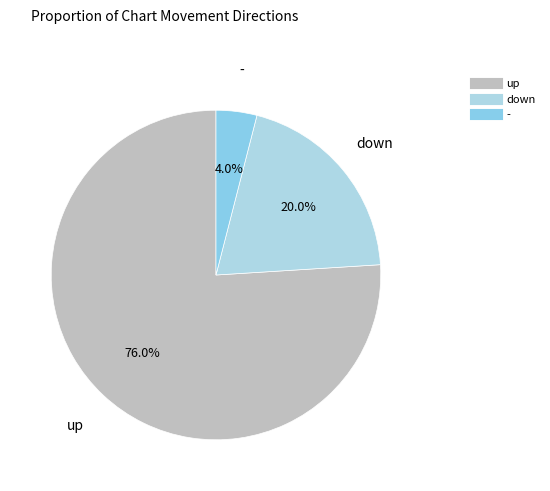

Count the number of slices in the pie.

3